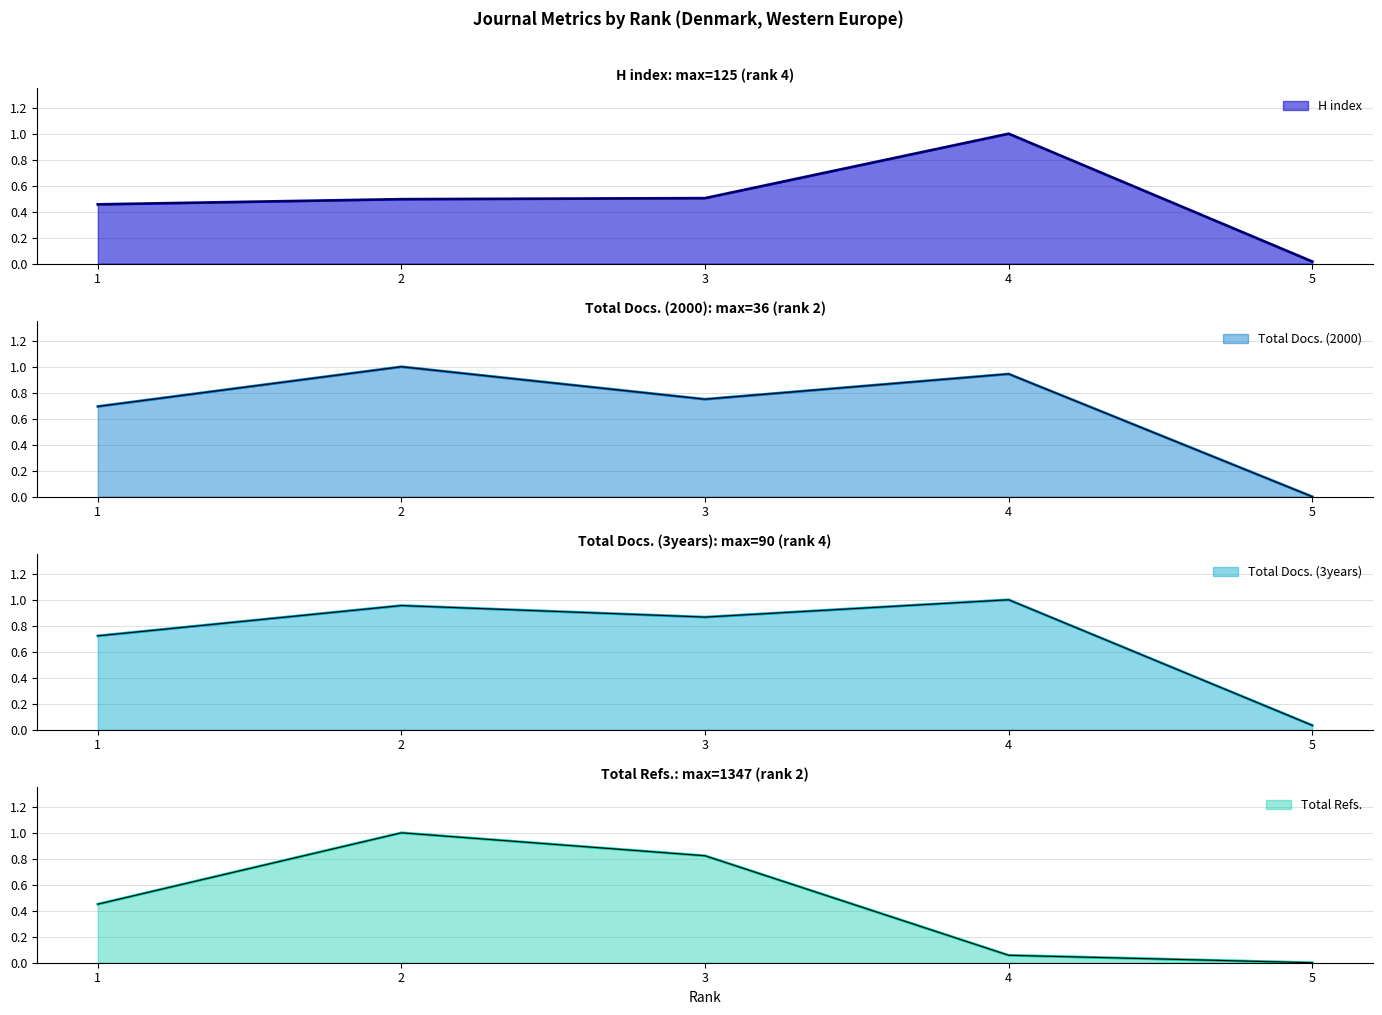

What is the maximum value shown in the chart?

1.0